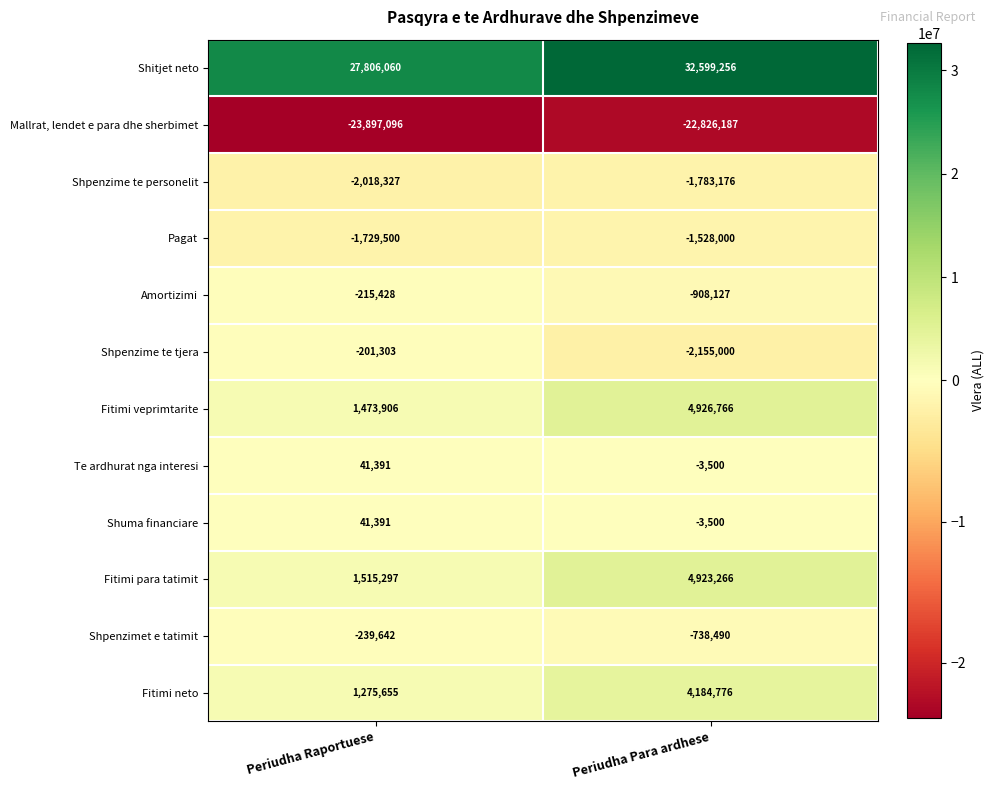

List the labels in order of Fitimi neto value, largest first.

Periudha Para ardhese, Periudha Raportuese